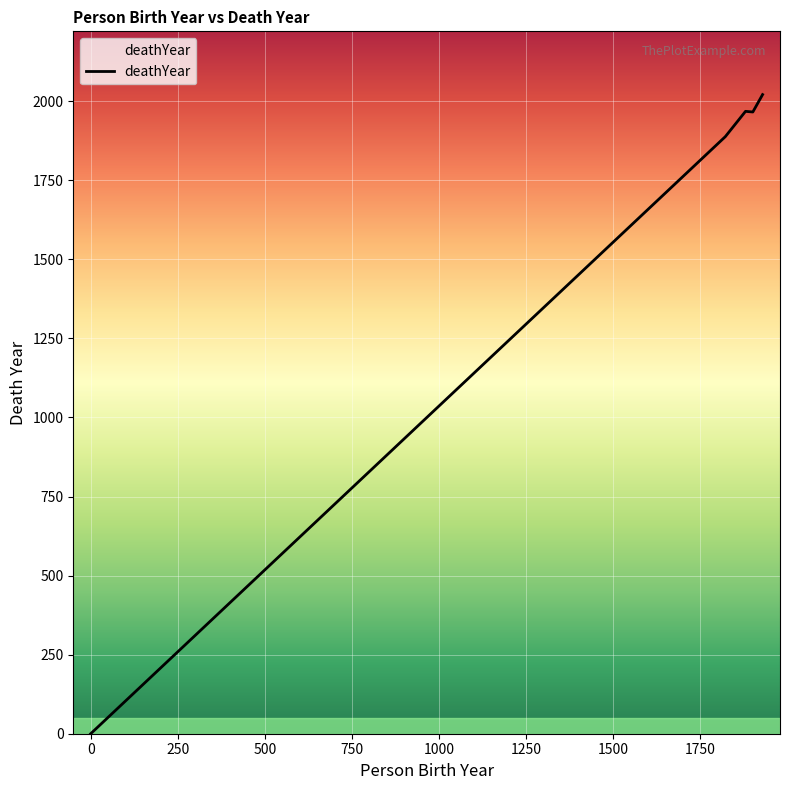

Is this an area chart (filled region under the line)?

No